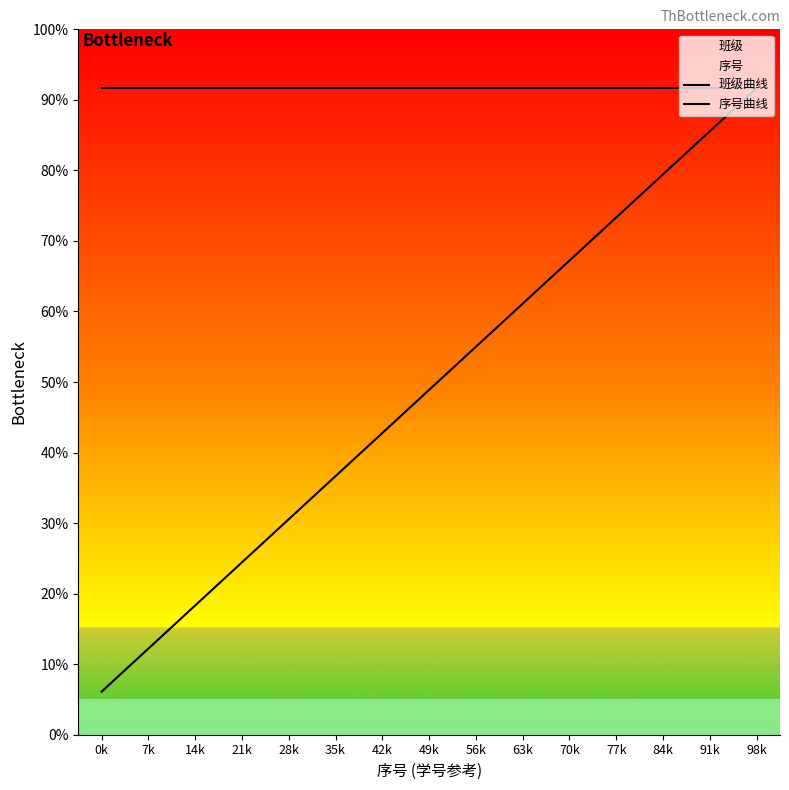

True or false: 班级曲线 and 序号曲线 intersect in this chart.

False